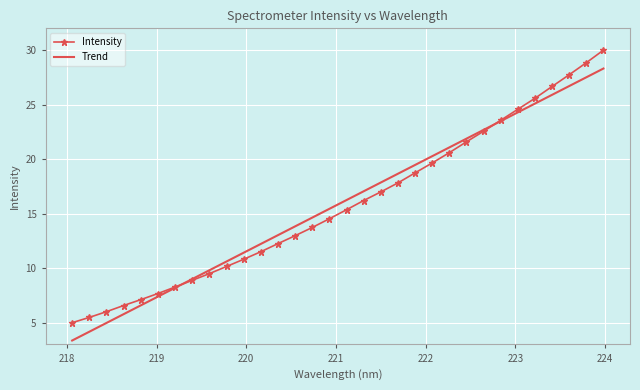

What is the greatest value displayed?

30.0